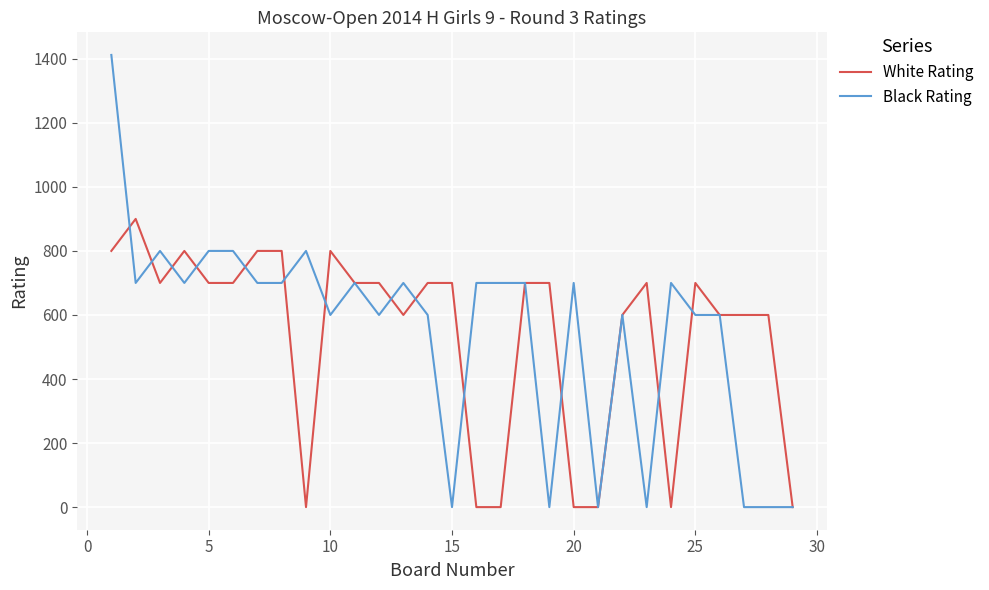

At how many categories does at least one series exceed 731?

10